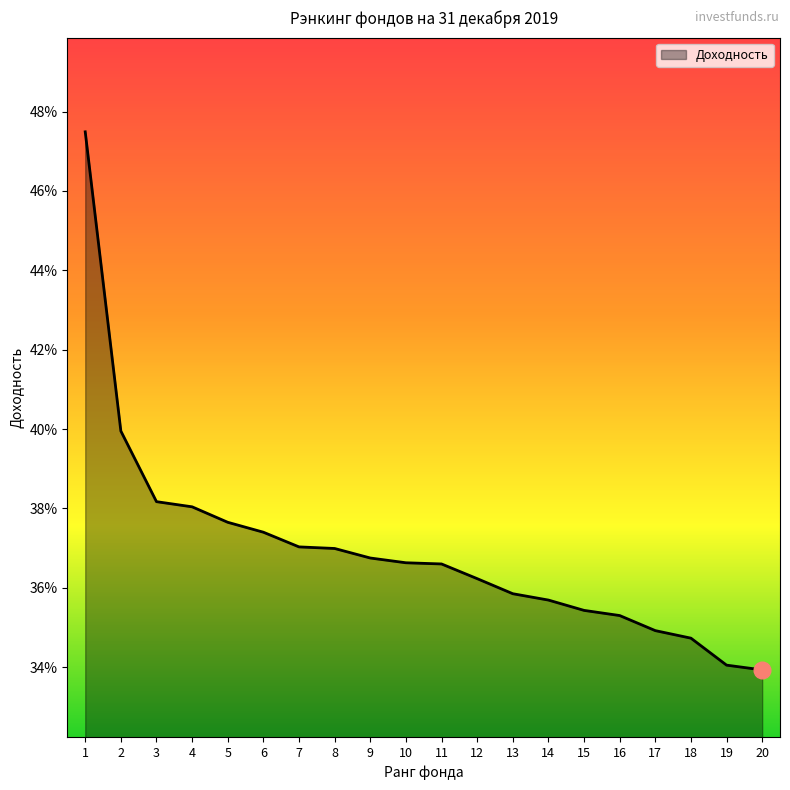

Is this an area chart (filled region under the line)?

Yes